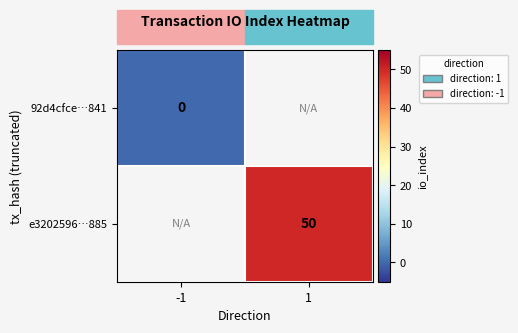

Count the number of categories in the chart.

2